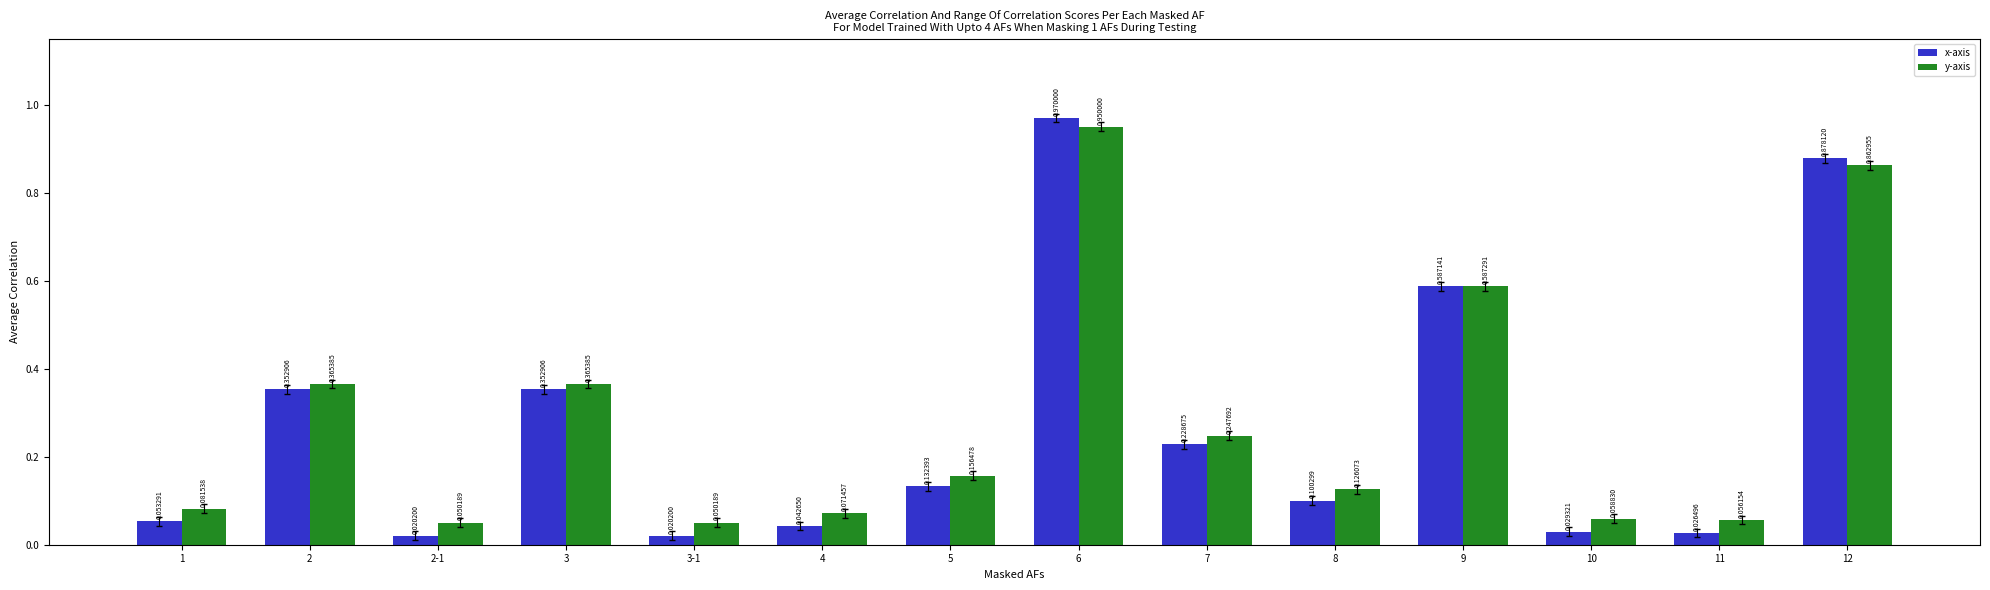

Does the chart contain any negative values?

No